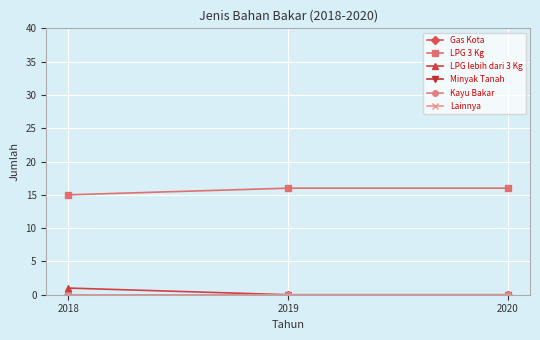

Reading left to right, extract all data points from this chart.

Gas Kota: 2018=0	2019=0	2020=0
LPG 3 Kg: 2018=15	2019=16	2020=16
LPG lebih dari 3 Kg: 2018=1	2019=0	2020=0
Minyak Tanah: 2018=0	2019=0	2020=0
Kayu Bakar: 2018=0	2019=0	2020=0
Lainnya: 2018=0	2019=0	2020=0